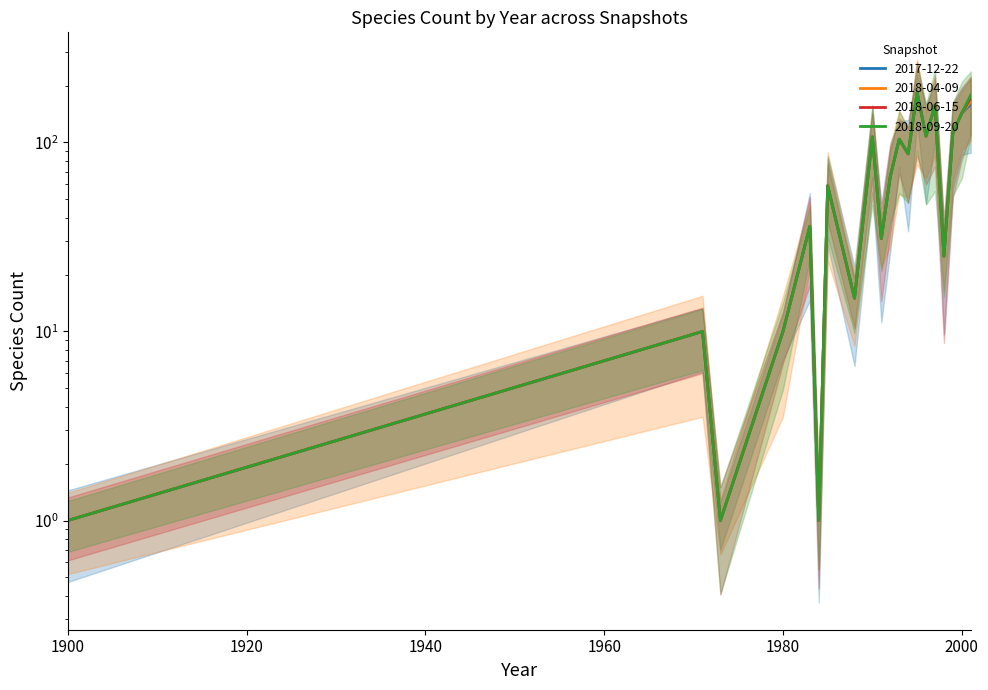

In 2018-06-15, how many points are higher than both neighbors (excluding endpoints)?

7